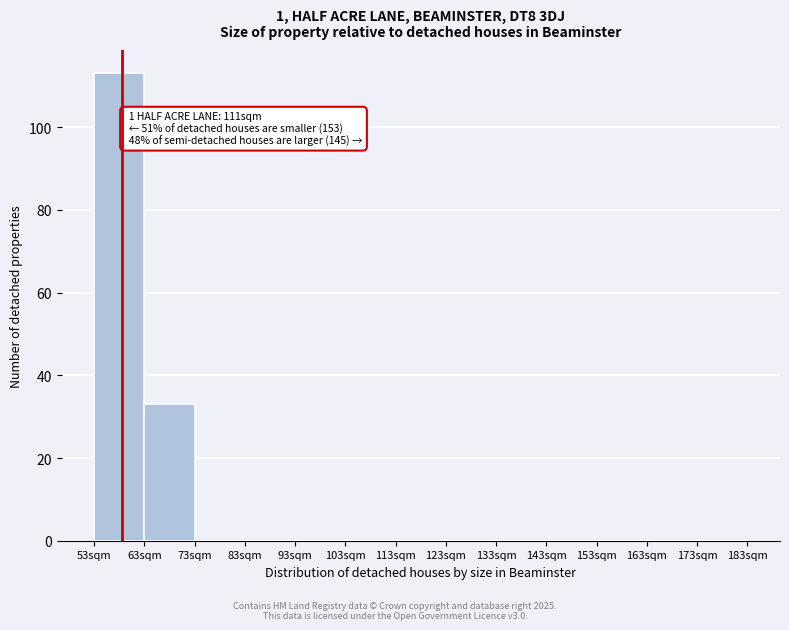

Over which range of the x-axis is the bar tallest?

53 to 63